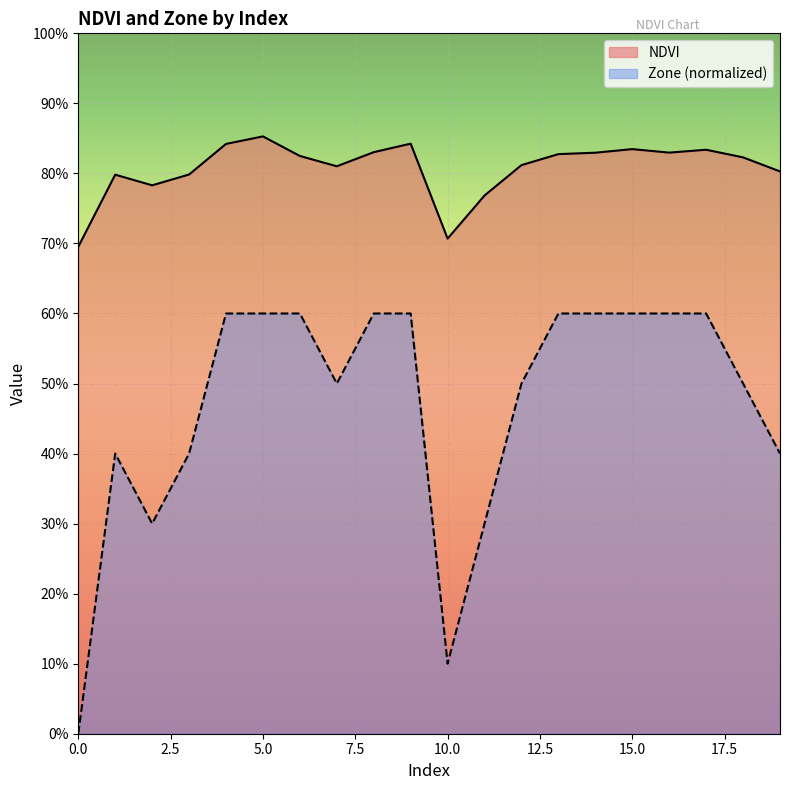

What are all the series names shown in the legend?

NDVI, Zone (normalized)